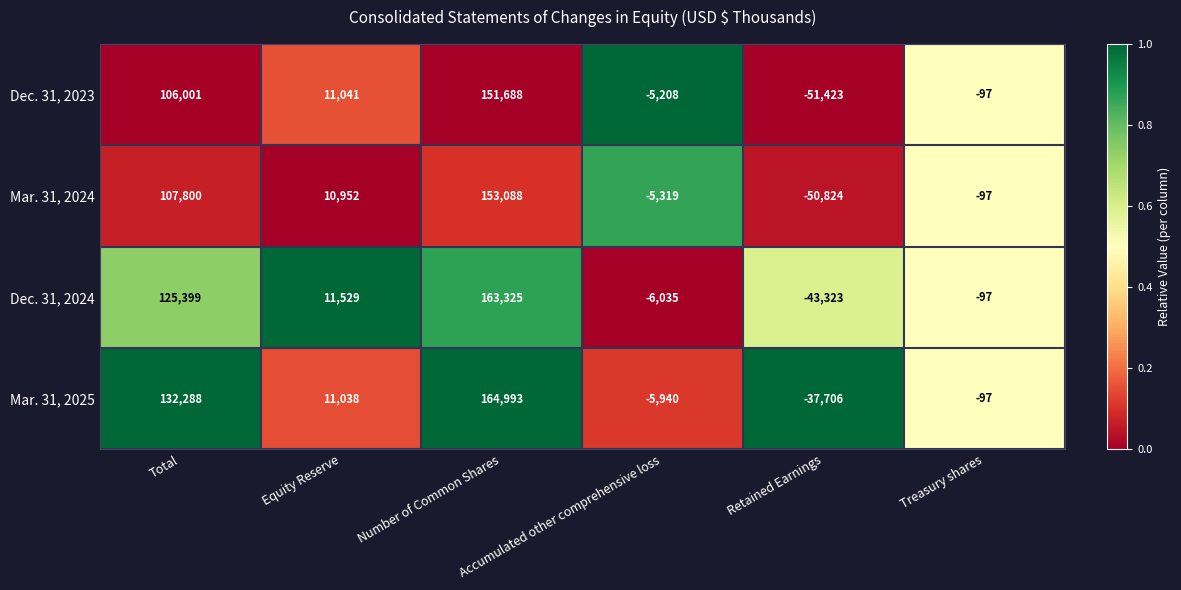

Which series has the largest range (max minus min)?

Dec. 31, 2024